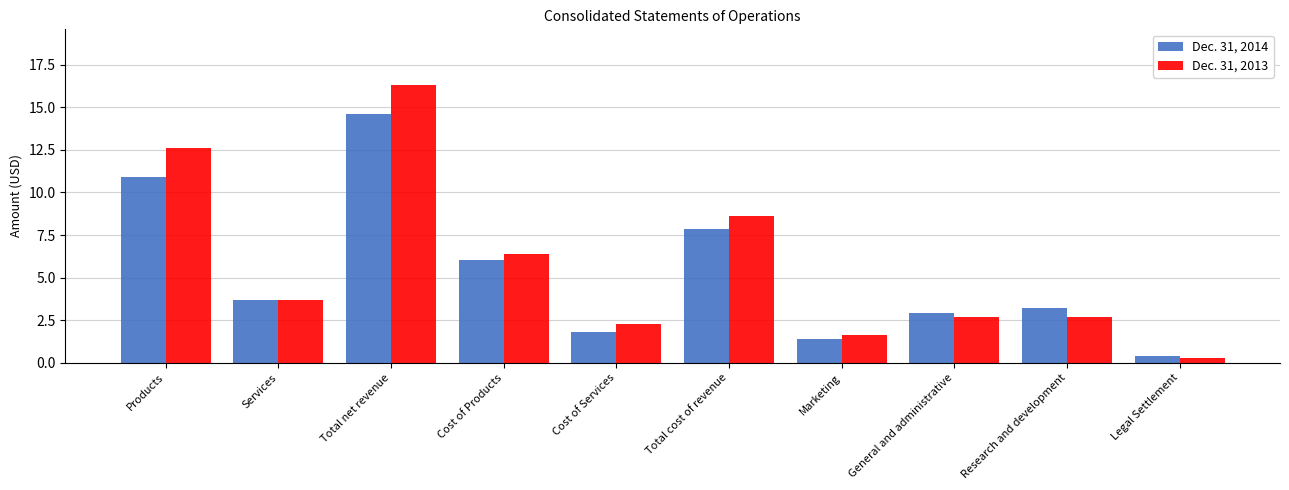

Where is Dec. 31, 2013 nearest to the value 8?

Total cost of revenue